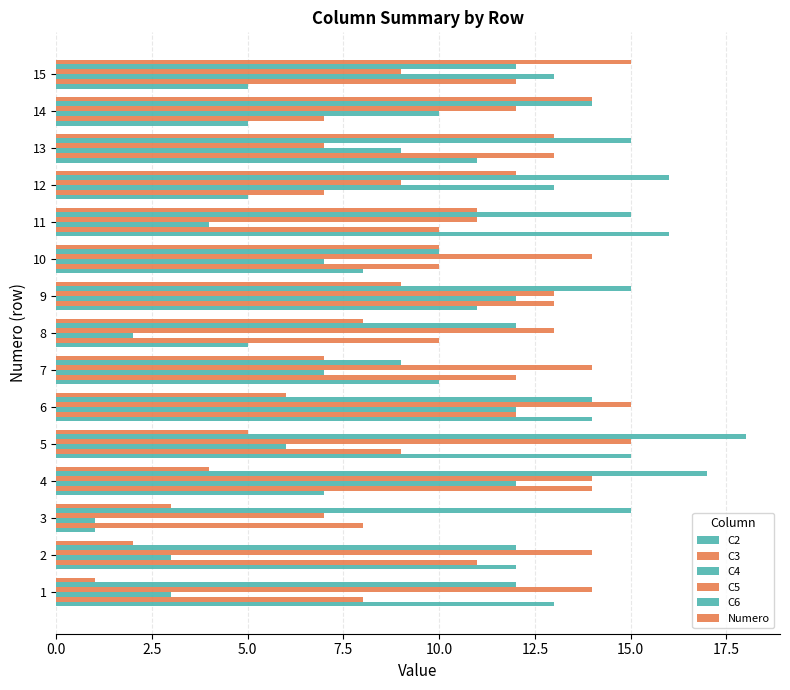

How many data points in Numero are less than 8?

7